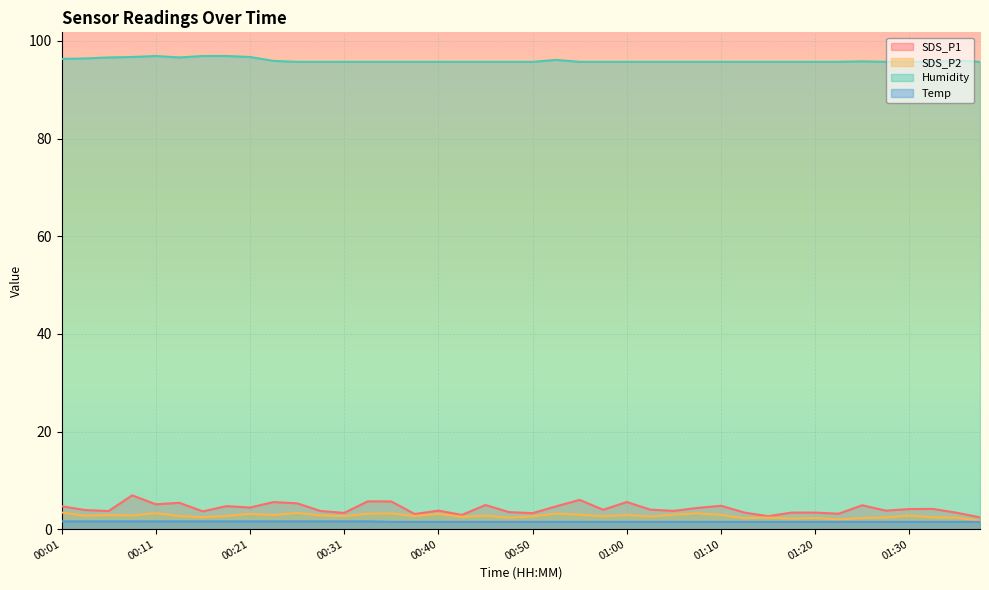

What is the minimum value for Humidity?

95.7